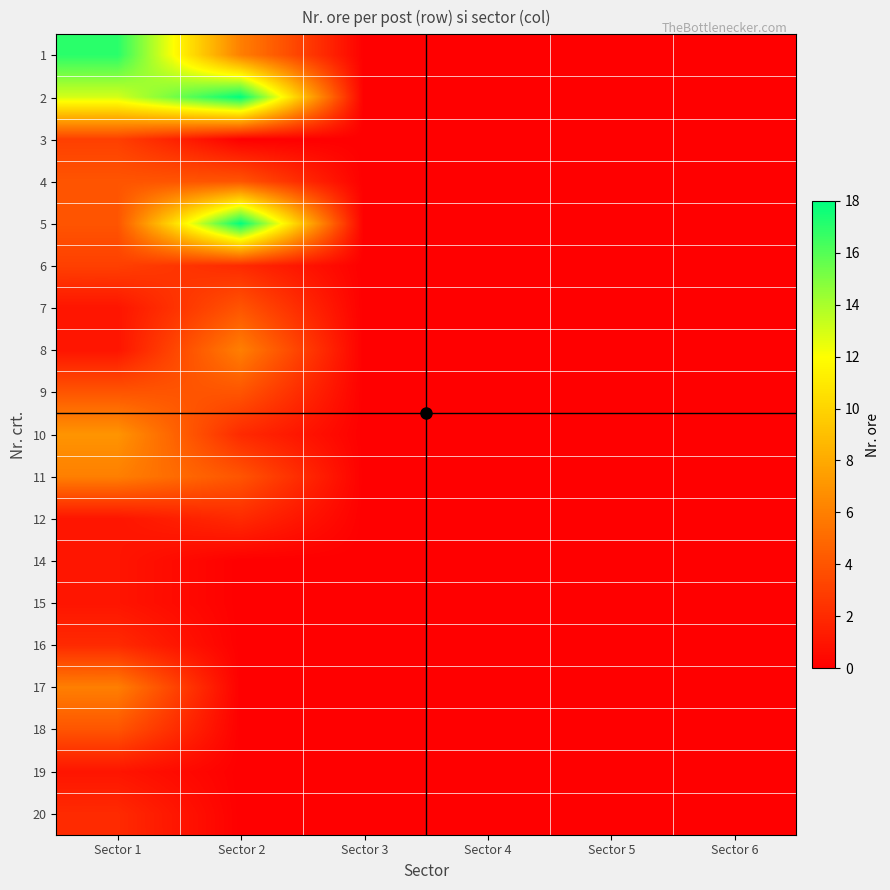

What is the total value across all series at Sector 2?

70